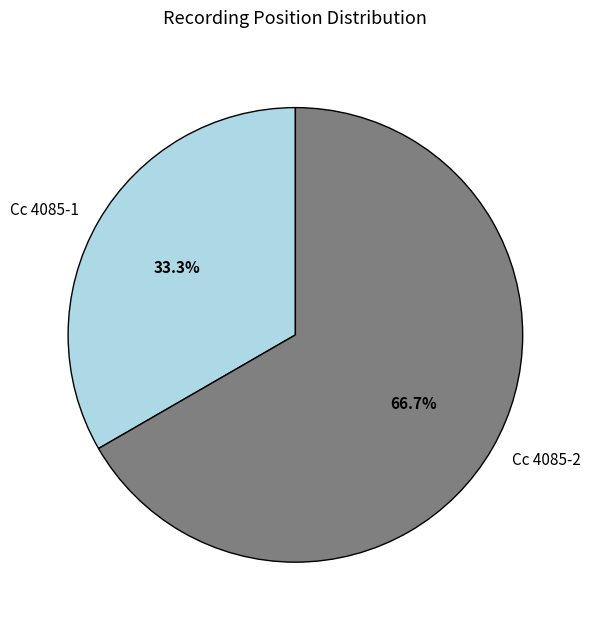

To the nearest percent, what portion does Cc 4085-1 represent?

33%